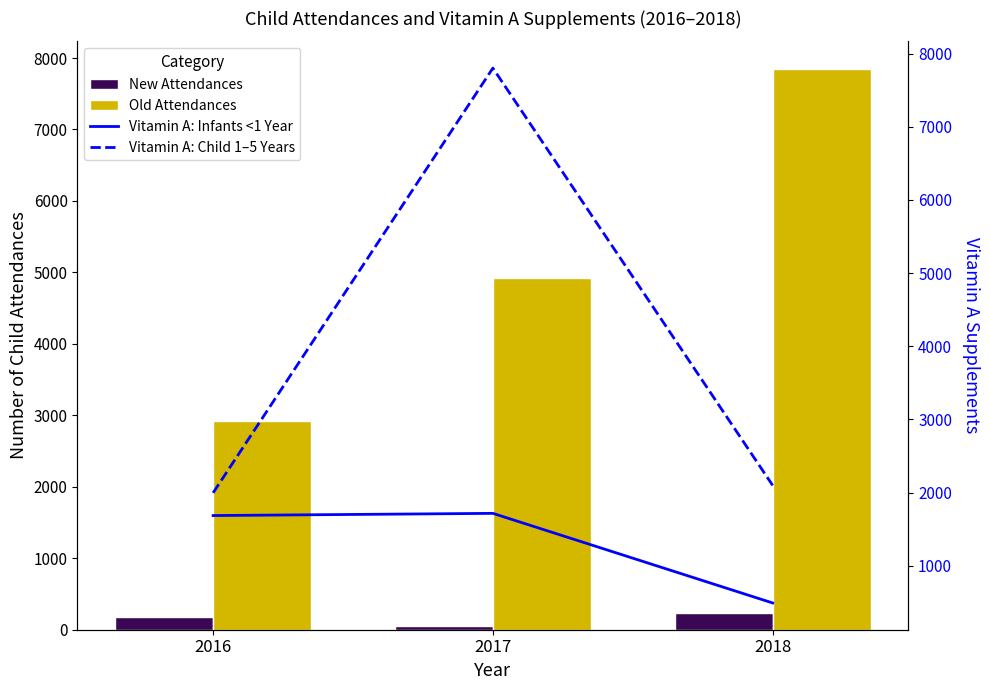

What is the smallest value displayed?

54